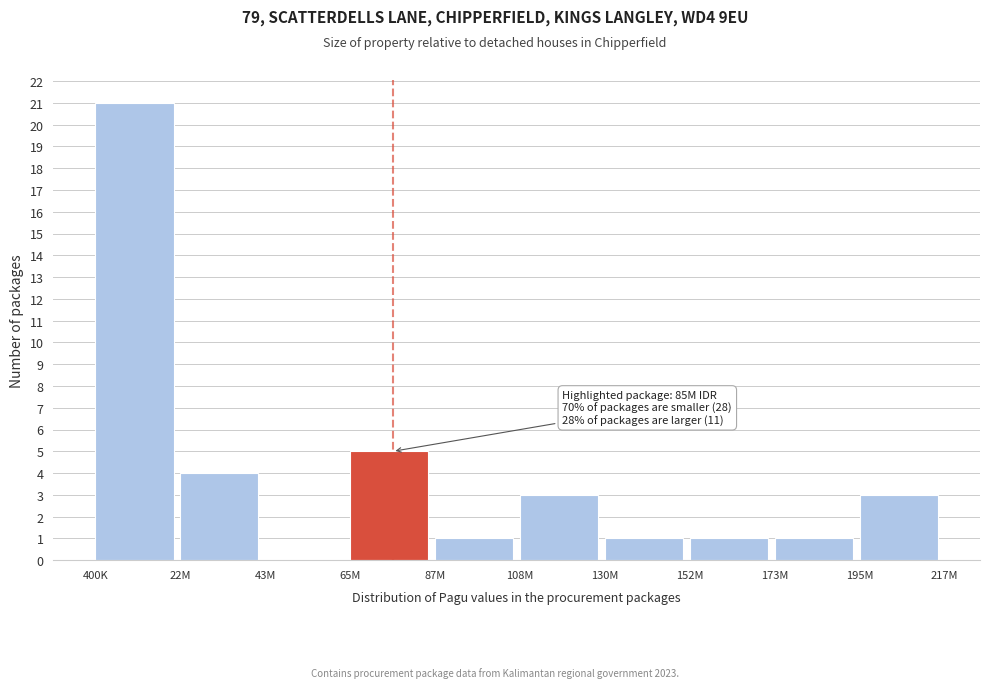

Reading right to left, extract all data points from this chart.

195M=3	173M=1	152M=1	130M=1	108M=3	87M=1	65M=5	43M=0	22M=4	400K=21